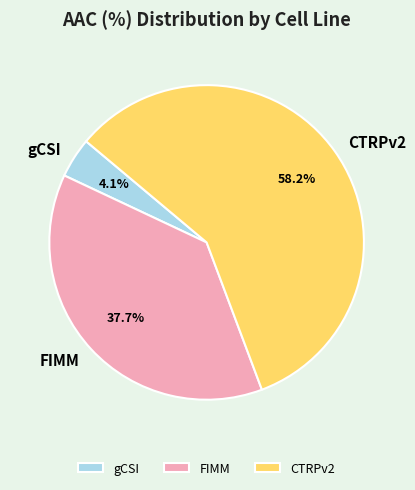

How many slices are in this pie chart?

3